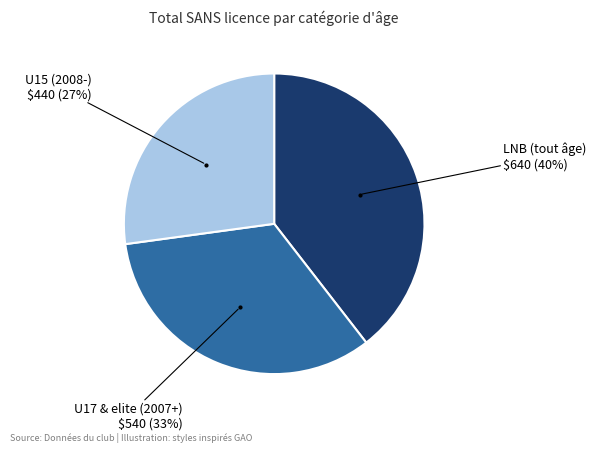

To the nearest percent, what portion does LNB (tout âge) represent?

40%